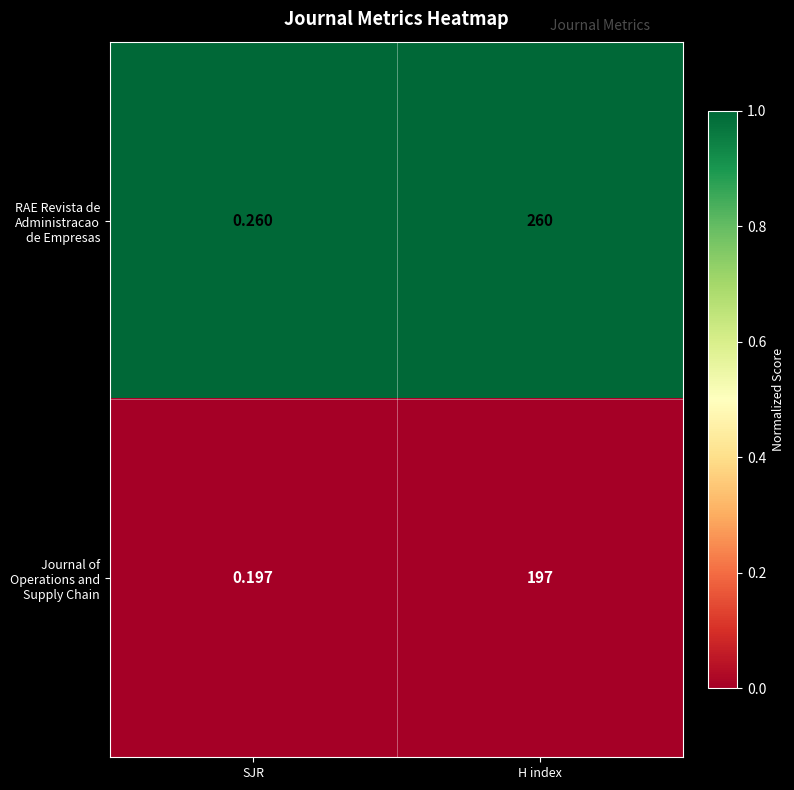

Which category has the lowest value in the Journal of Operations and Supply Chain series?

SJR